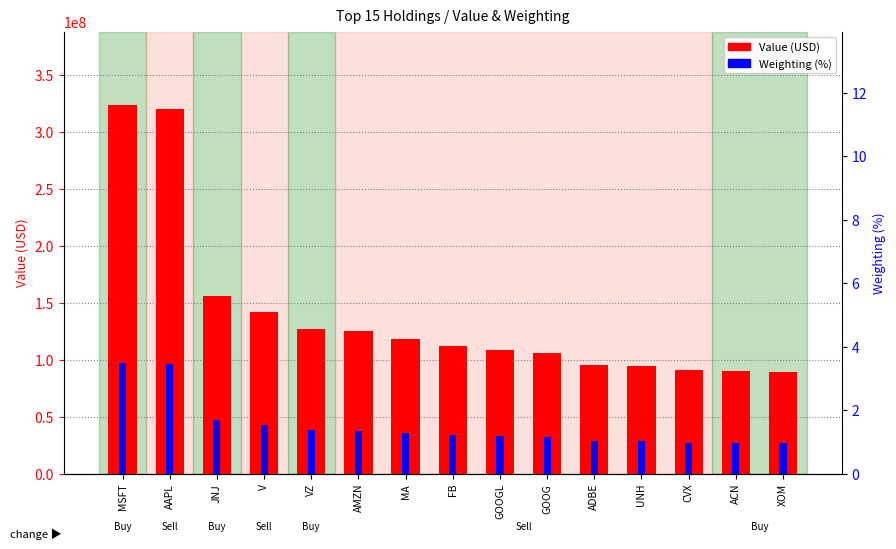

Reading left to right, extract all data points from this chart.

Value (USD): MSFT=323206000.0	AAPL=319785000.0	JNJ=155648000.0	V=141677000.0	VZ=126797000.0	AMZN=124729000.0	MA=118122000.0	FB=111984000.0	GOOGL=108625000.0	GOOG=105809000.0	ADBE=95315000.0	UNH=94303000.0	CVX=90686000.0	ACN=90461000.0	XOM=89486000.0
Weighting (%): MSFT=3.5	AAPL=3.4	JNJ=1.7	V=1.5	VZ=1.4	AMZN=1.3	MA=1.3	FB=1.2	GOOGL=1.2	GOOG=1.1	ADBE=1.0	UNH=1.0	CVX=1.0	ACN=1.0	XOM=1.0